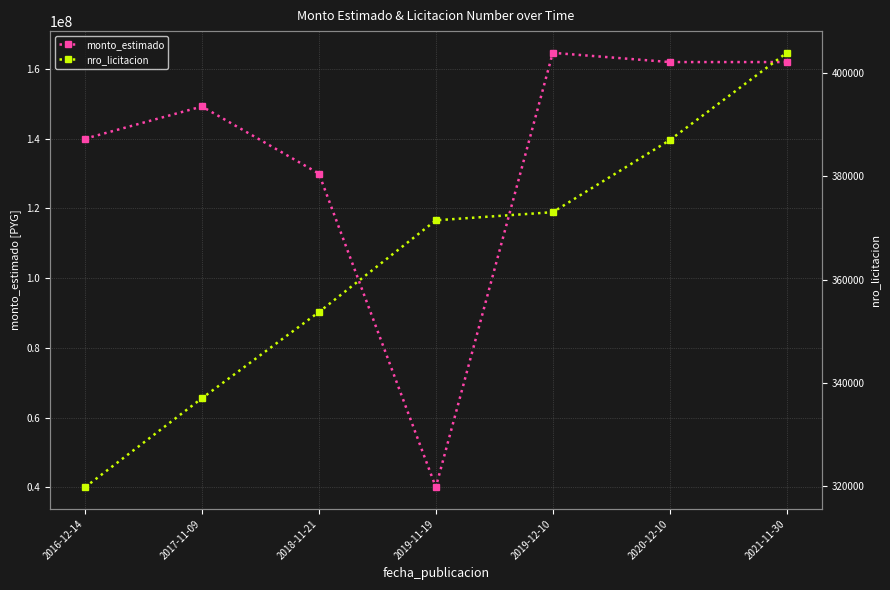

What is the difference between the maximum and minimum values in the monto_estimado series?

124646800